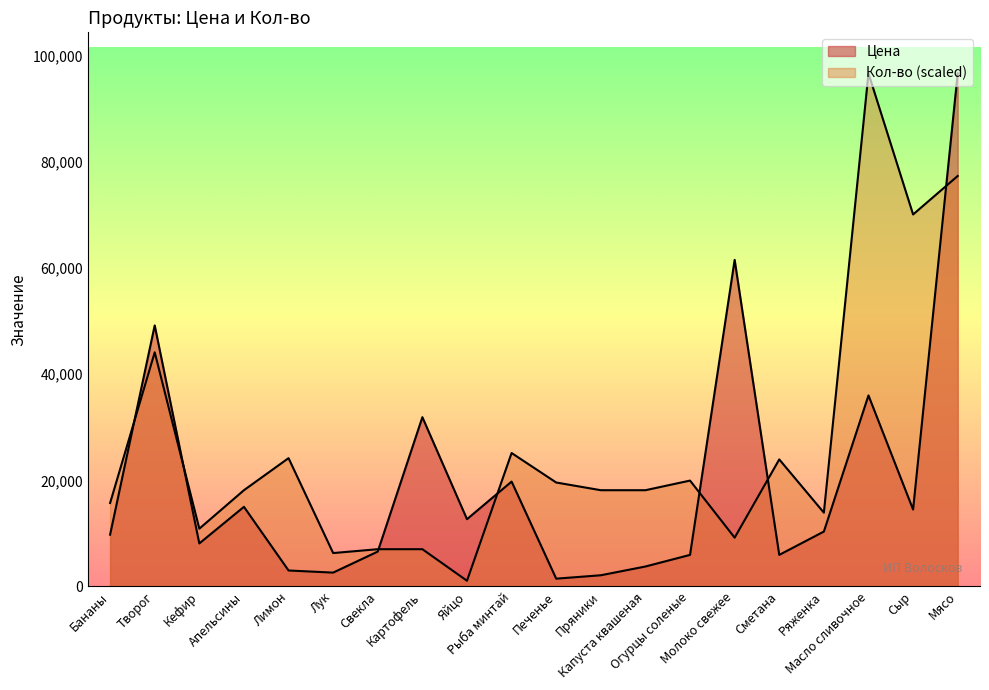

What is the approximate value of Кол-во at Кефир?

10880.6